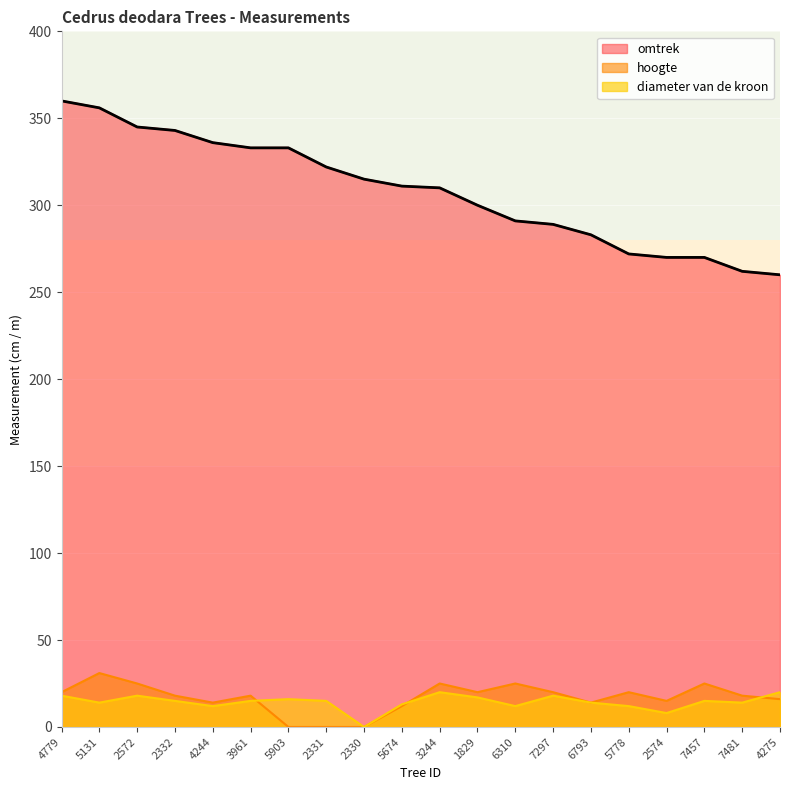

What position from the right is 7297?

7